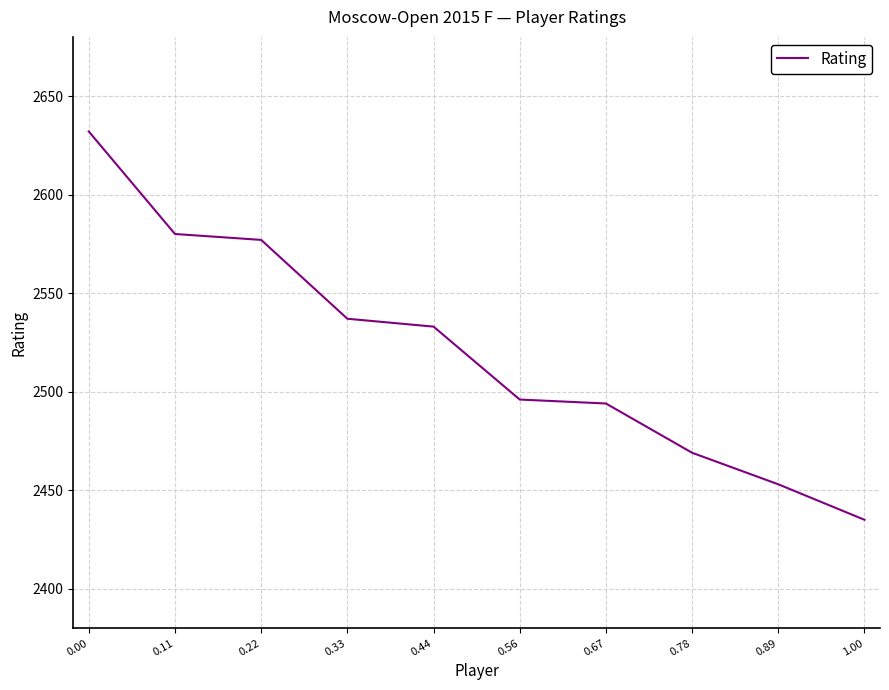

What is the difference between the maximum and minimum values?

197